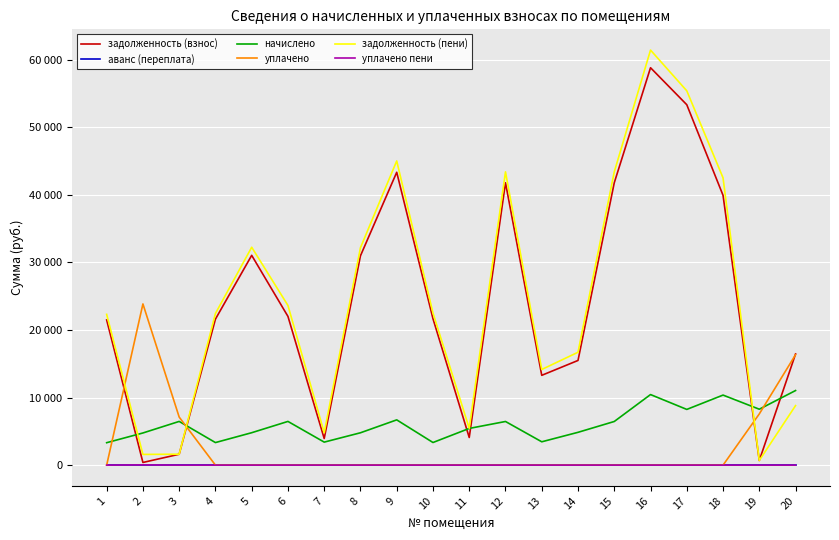

True or false: задолженность (пени) has a value of 410.9 at 2.

False